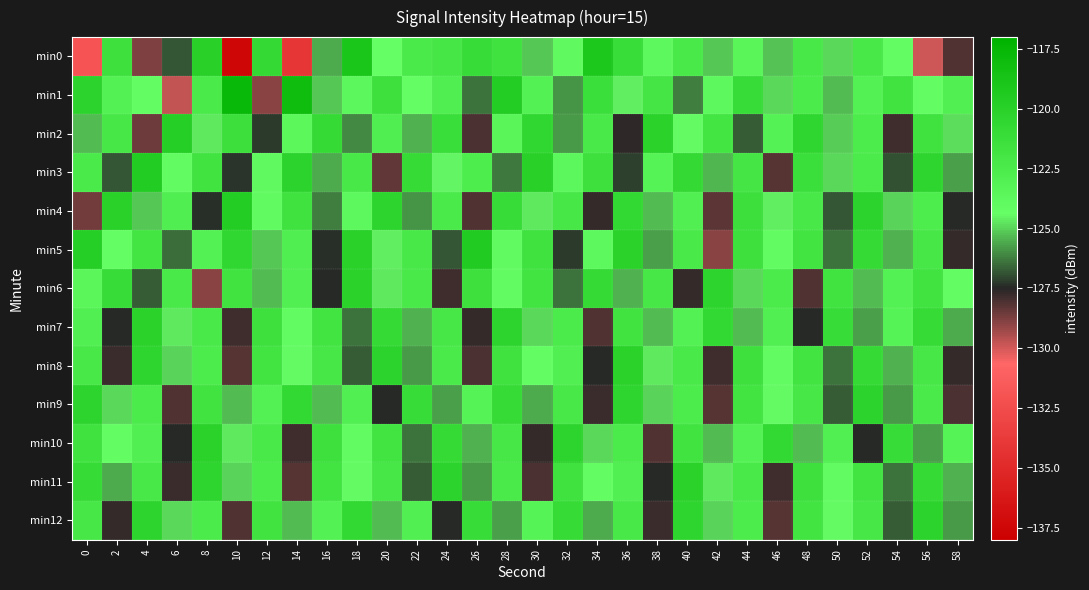

Reading left to right, what are all the values shown in this chart?

min0: 0=-131.9	2=-121.4	4=-128.8	6=-126.8	8=-120.0	10=-137.5	12=-120.8	14=-134.1	16=-125.6	18=-118.9	20=-124.3	22=-122.3	24=-122.1	26=-121.1	28=-121.6	30=-125.1	32=-123.9	34=-119.2	36=-121.2	38=-123.7	40=-122.3	42=-125.2	44=-123.5	46=-125.2	48=-122.2	50=-124.9	52=-122.2	54=-124.2	56=-129.9	58=-128.1
min1: 0=-120.2	2=-123.0	4=-124.2	6=-129.8	8=-122.3	10=-117.7	12=-128.9	14=-118.1	16=-125.1	18=-123.7	20=-121.5	22=-124.3	24=-122.8	26=-126.4	28=-119.7	30=-123.1	32=-125.9	34=-121.3	36=-124.6	38=-122.0	40=-126.2	42=-123.8	44=-121.1	46=-124.9	48=-122.5	50=-125.3	52=-123.0	54=-121.7	56=-124.2	58=-122.9
min2: 0=-125.3	2=-122.1	4=-128.5	6=-119.8	8=-124.7	10=-121.4	12=-127.2	14=-123.6	16=-120.9	18=-126.1	20=-122.8	22=-125.5	24=-121.2	26=-128.0	28=-123.4	30=-120.6	32=-125.8	34=-122.3	36=-127.6	38=-120.1	40=-124.4	42=-121.9	44=-126.7	46=-123.2	48=-120.5	50=-125.1	52=-122.6	54=-127.9	56=-121.6	58=-124.8
min3: 0=-122.4	2=-126.8	4=-119.5	6=-124.1	8=-121.7	10=-127.3	12=-123.9	14=-120.2	16=-125.6	18=-122.2	20=-128.4	22=-121.0	24=-124.5	26=-122.7	28=-126.3	30=-119.9	32=-123.7	34=-121.5	36=-127.1	38=-123.3	40=-120.8	42=-125.4	44=-122.0	46=-128.2	48=-121.3	50=-124.9	52=-122.5	54=-126.9	56=-120.4	58=-125.7
min4: 0=-128.6	2=-120.0	4=-125.2	6=-122.8	8=-127.4	10=-119.6	12=-124.0	14=-121.6	16=-126.2	18=-123.8	20=-120.3	22=-125.9	24=-122.4	26=-128.1	28=-121.1	30=-124.7	32=-122.1	34=-127.7	36=-120.7	38=-125.3	40=-122.9	42=-128.3	44=-121.4	46=-124.6	48=-122.2	50=-126.8	52=-120.2	54=-125.0	56=-122.7	58=-127.5
min5: 0=-119.8	2=-124.3	4=-121.9	6=-126.5	8=-123.1	10=-120.6	12=-125.2	14=-122.8	16=-127.4	18=-120.0	20=-124.6	22=-122.2	24=-126.8	26=-119.4	28=-124.0	30=-121.6	32=-127.2	34=-123.8	36=-120.1	38=-125.7	40=-122.3	42=-128.9	44=-121.5	46=-124.1	48=-121.8	50=-126.4	52=-120.9	54=-125.5	56=-122.1	58=-127.7
min6: 0=-123.5	2=-121.1	4=-126.7	6=-122.3	8=-128.9	10=-121.7	12=-125.3	14=-122.9	16=-127.5	18=-120.1	20=-124.7	22=-122.3	24=-127.9	26=-121.5	28=-124.1	30=-121.8	32=-126.4	34=-120.9	36=-125.5	38=-122.1	40=-127.7	42=-120.3	44=-124.9	46=-122.5	48=-128.1	50=-121.7	52=-125.3	54=-123.0	56=-121.7	58=-124.2
min7: 0=-122.9	2=-127.5	4=-120.1	6=-124.7	8=-122.3	10=-127.9	12=-121.5	14=-124.1	16=-121.8	18=-126.4	20=-120.9	22=-125.5	24=-122.1	26=-127.7	28=-120.3	30=-124.9	32=-122.5	34=-128.1	36=-121.7	38=-125.3	40=-123.0	42=-120.7	44=-125.3	46=-122.9	48=-127.5	50=-121.1	52=-125.7	54=-123.3	56=-121.0	58=-125.6
min8: 0=-122.2	2=-127.8	4=-120.4	6=-125.0	8=-122.6	10=-128.2	12=-121.8	14=-124.4	16=-122.1	18=-126.7	20=-120.2	22=-125.8	24=-122.4	26=-128.0	28=-121.6	30=-124.2	32=-122.9	34=-127.5	36=-120.1	38=-124.7	40=-122.3	42=-127.9	44=-121.5	46=-124.1	48=-121.8	50=-126.4	52=-120.9	54=-125.5	56=-122.1	58=-127.7
min9: 0=-120.3	2=-124.9	4=-122.5	6=-128.1	8=-121.7	10=-125.3	12=-123.0	14=-120.7	16=-125.3	18=-122.9	20=-127.5	22=-121.1	24=-125.7	26=-123.3	28=-121.0	30=-125.6	32=-122.2	34=-127.8	36=-120.4	38=-125.0	40=-122.6	42=-128.2	44=-121.8	46=-124.4	48=-122.1	50=-126.7	52=-120.2	54=-125.8	56=-122.4	58=-128.0
min10: 0=-121.6	2=-124.2	4=-122.9	6=-127.5	8=-120.1	10=-124.7	12=-122.3	14=-127.9	16=-121.5	18=-124.1	20=-121.8	22=-126.4	24=-120.9	26=-125.5	28=-122.1	30=-127.7	32=-120.3	34=-124.9	36=-122.5	38=-128.1	40=-121.7	42=-125.3	44=-123.0	46=-120.7	48=-125.3	50=-122.9	52=-127.5	54=-121.1	56=-125.7	58=-123.3
min11: 0=-121.0	2=-125.6	4=-122.2	6=-127.8	8=-120.4	10=-125.0	12=-122.6	14=-128.2	16=-121.8	18=-124.4	20=-122.1	22=-126.7	24=-120.2	26=-125.8	28=-122.4	30=-128.0	32=-121.6	34=-124.2	36=-122.9	38=-127.5	40=-120.1	42=-124.7	44=-122.3	46=-127.9	48=-121.5	50=-124.1	52=-121.8	54=-126.4	56=-120.9	58=-125.5
min12: 0=-122.1	2=-127.7	4=-120.3	6=-124.9	8=-122.5	10=-128.1	12=-121.7	14=-125.3	16=-123.0	18=-120.7	20=-125.3	22=-122.9	24=-127.5	26=-121.1	28=-125.7	30=-123.3	32=-121.0	34=-125.6	36=-122.2	38=-127.8	40=-120.4	42=-125.0	44=-122.6	46=-128.2	48=-121.8	50=-124.4	52=-122.1	54=-126.7	56=-120.2	58=-125.8